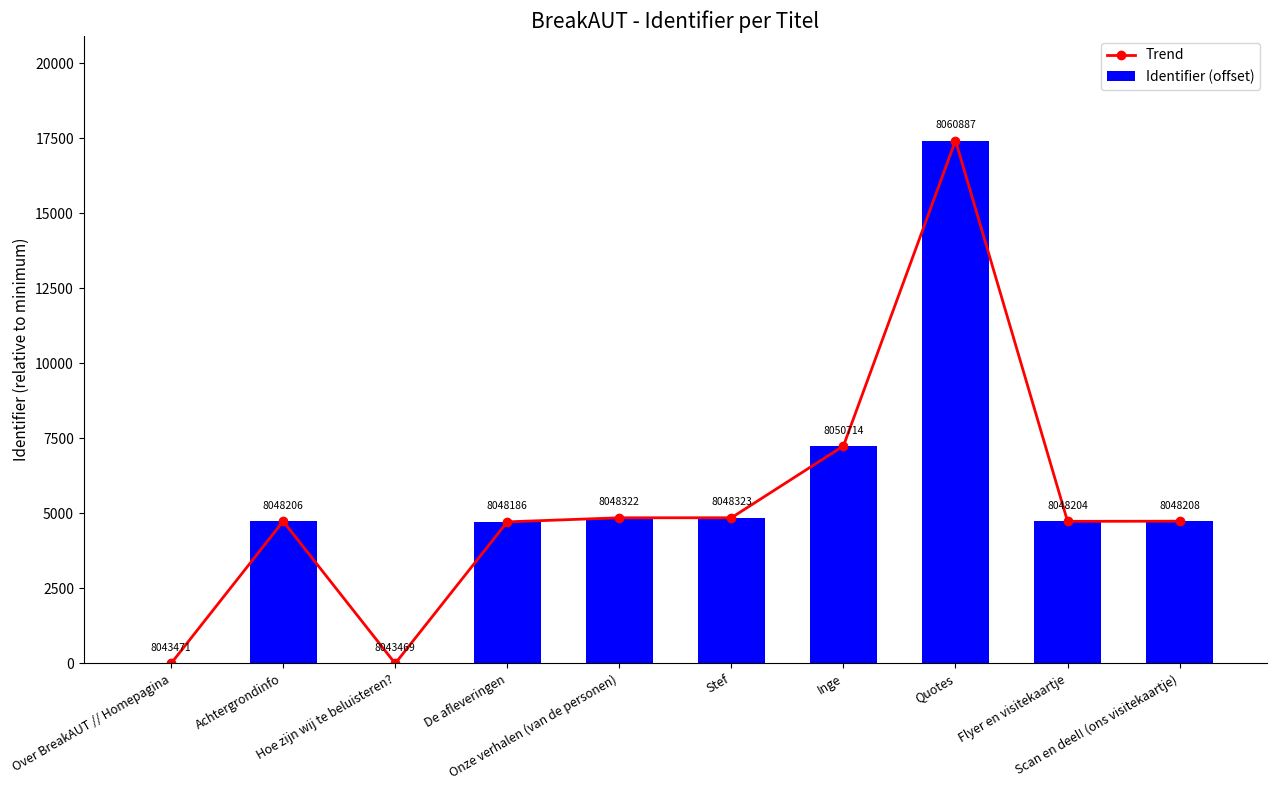

What is the average value of the Identifier (offset) series?

5330